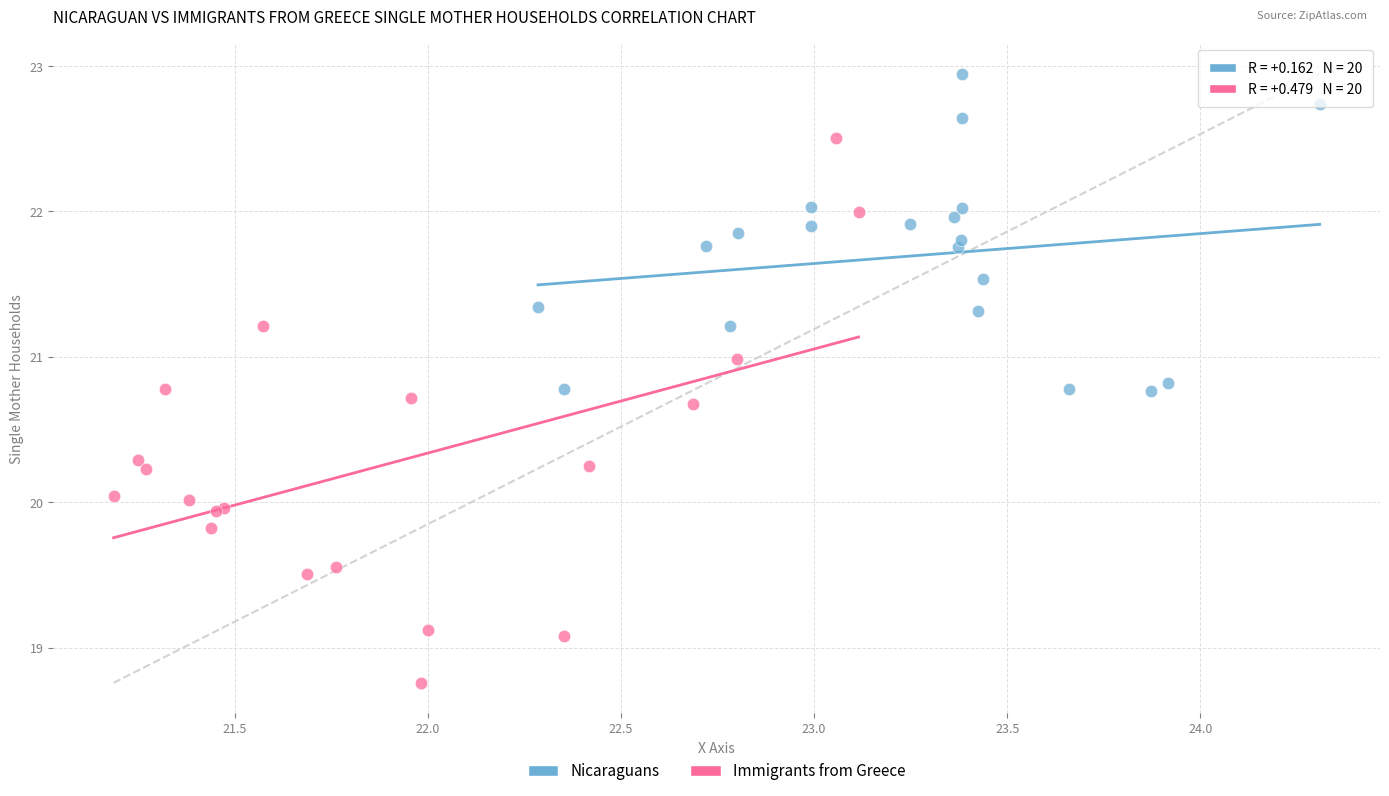

Which series has the widest spread of Y values?

Immigrants from Greece